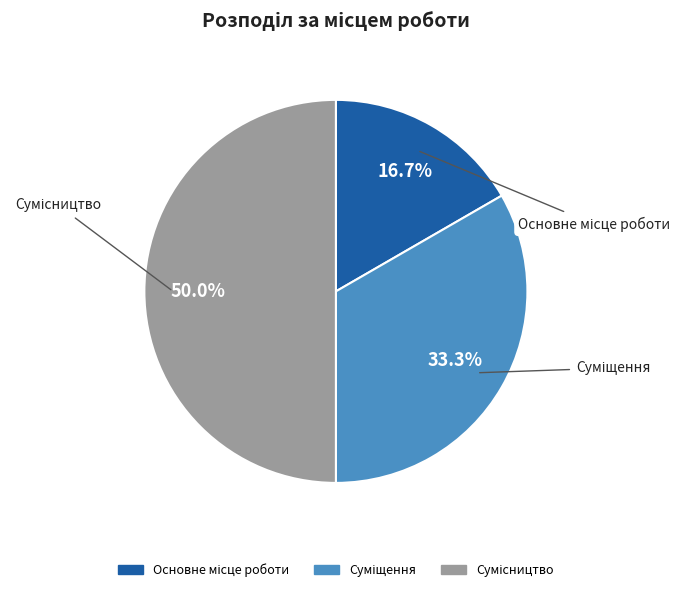

Do Сумісництво and Основне місце роботи together represent more than half of the pie?

Yes